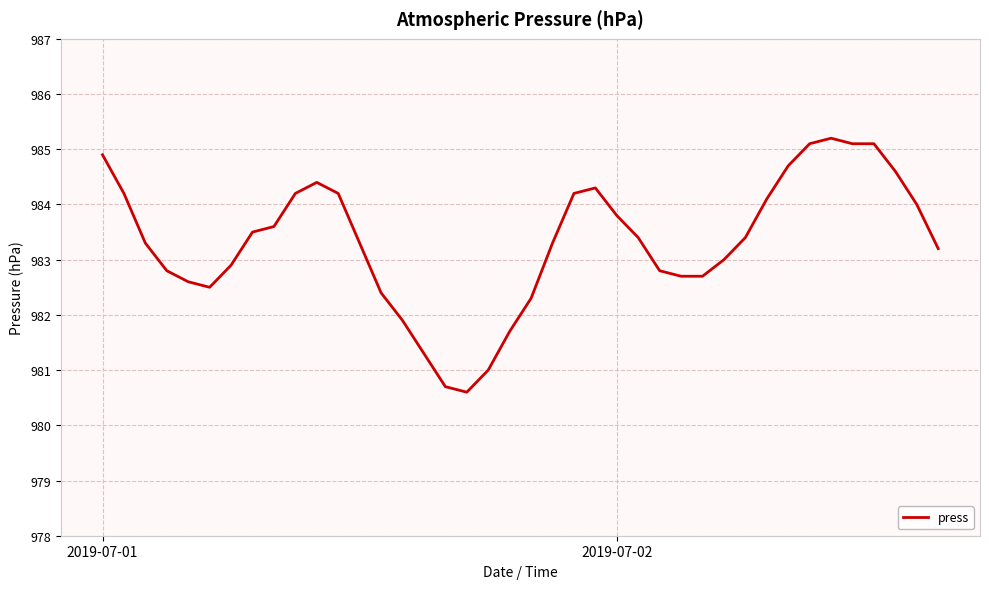

How many categories are shown in the chart?

40